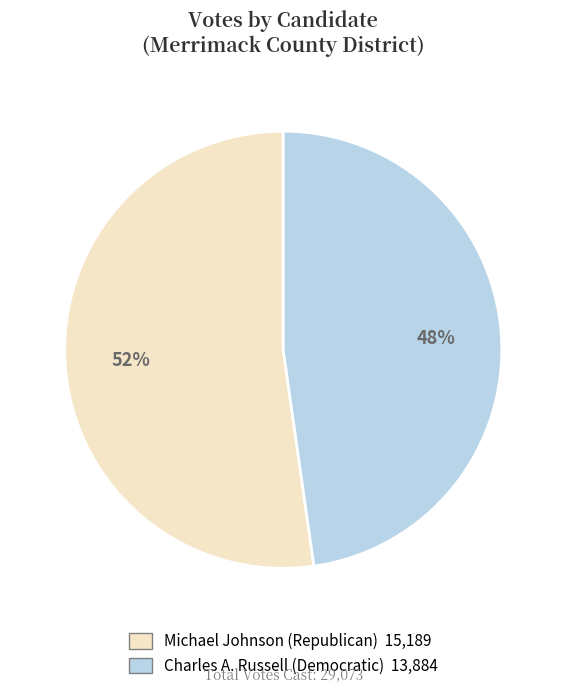

Is there any slice that represents more than half of the pie?

Yes